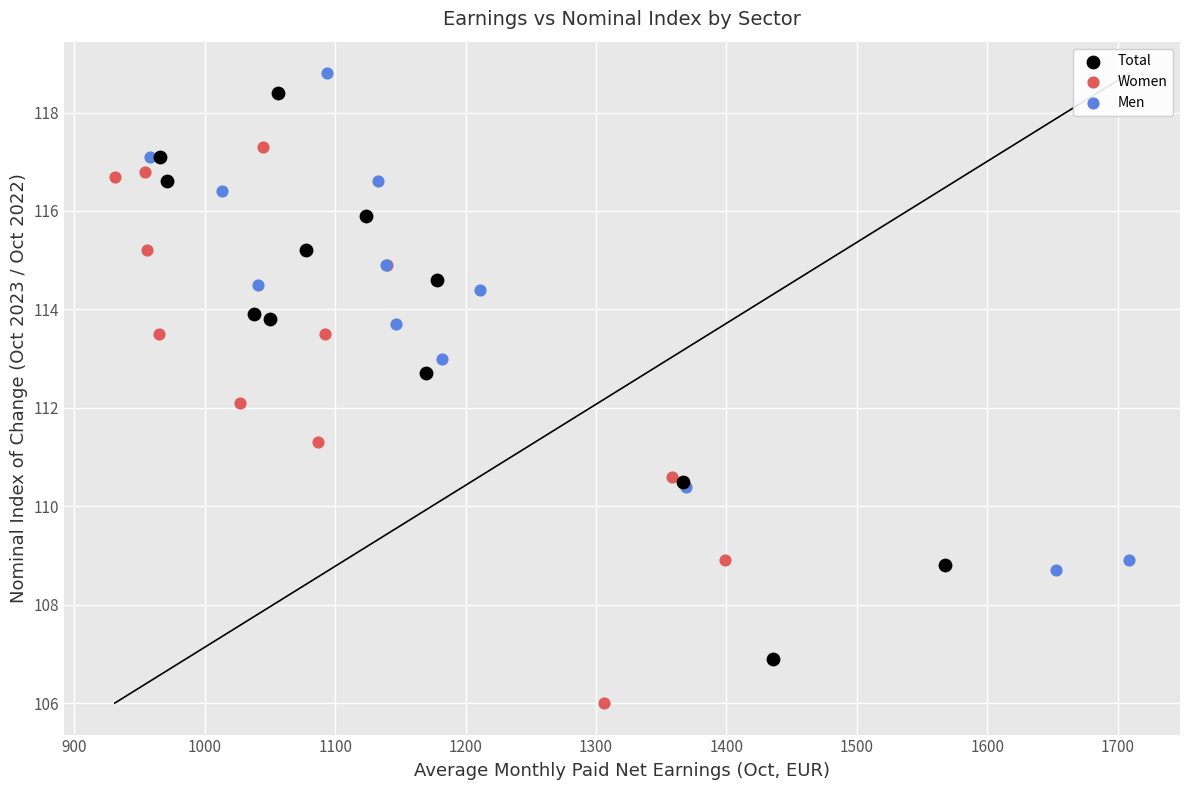

Which series has the largest Y range (max minus min)?

Total